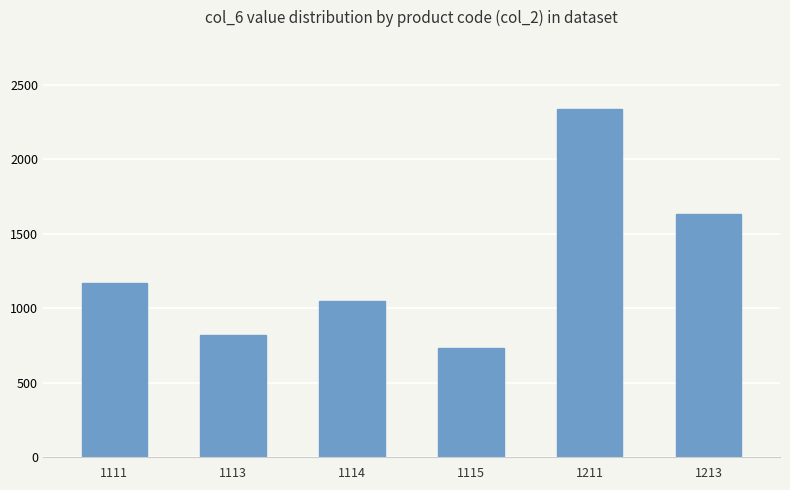

Approximately how many times larger is the value at 1211 compared to 1111?

2.0